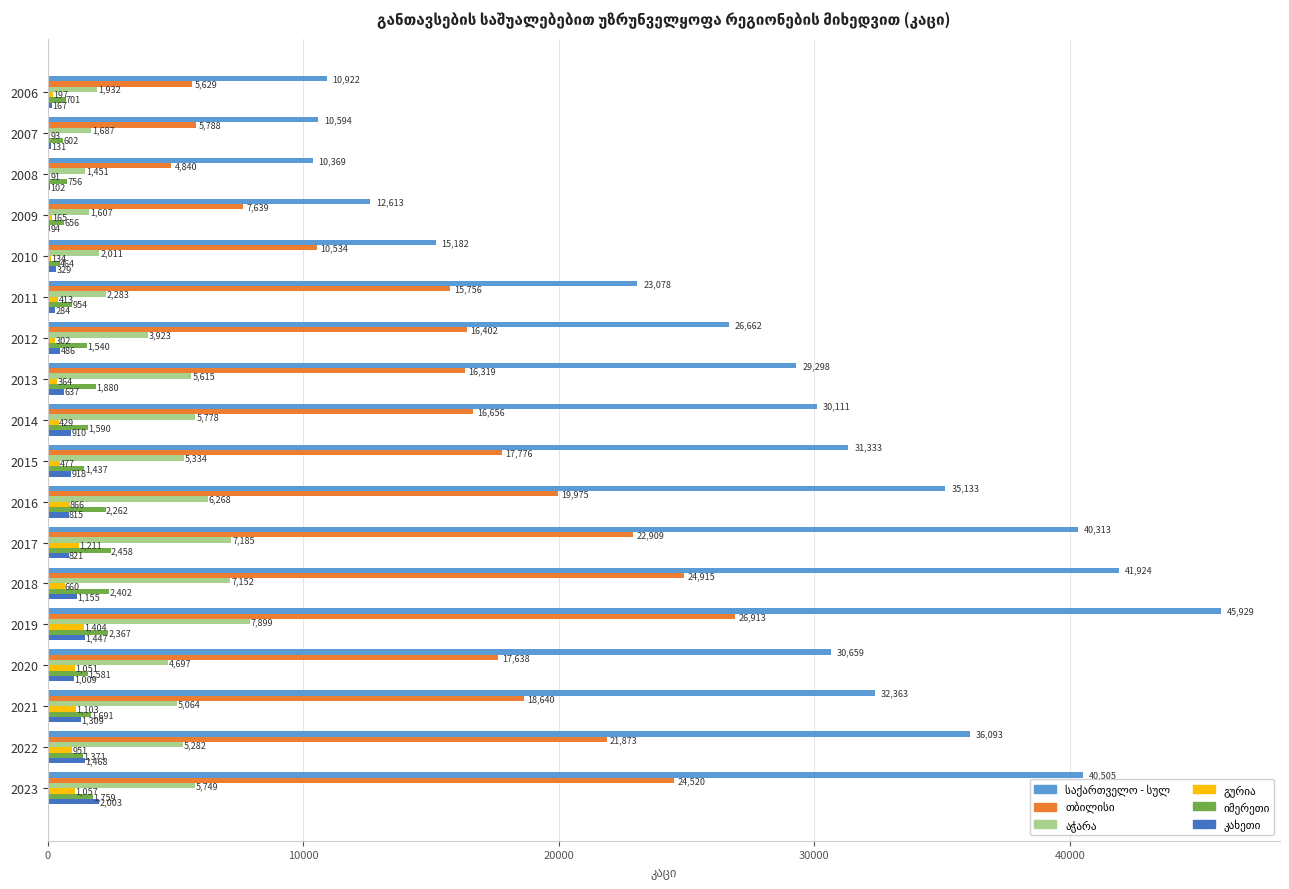

What is the greatest value displayed?

45929.0